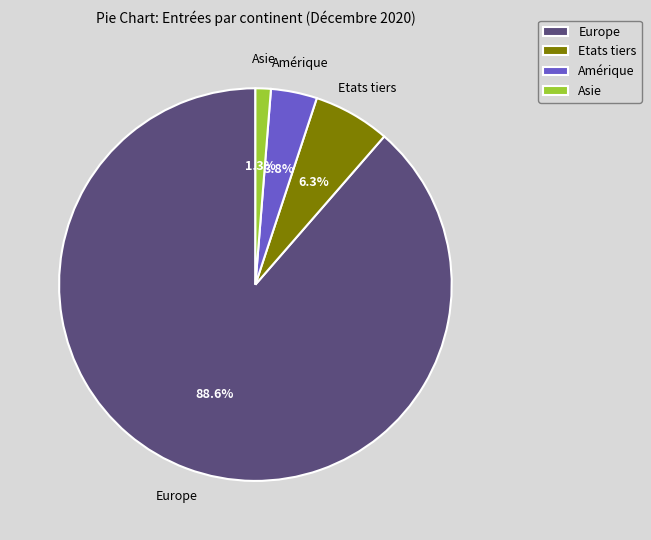

Between Europe and Asie, which is larger?

Europe